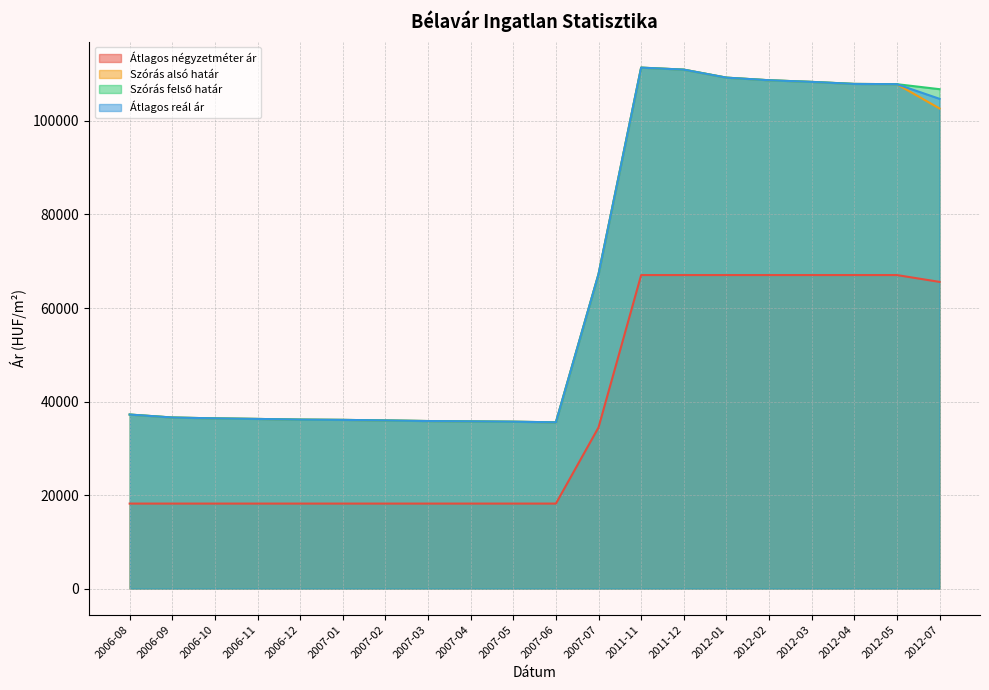

True or false: Szórás alsó határ and Szórás felső határ intersect in this chart.

False